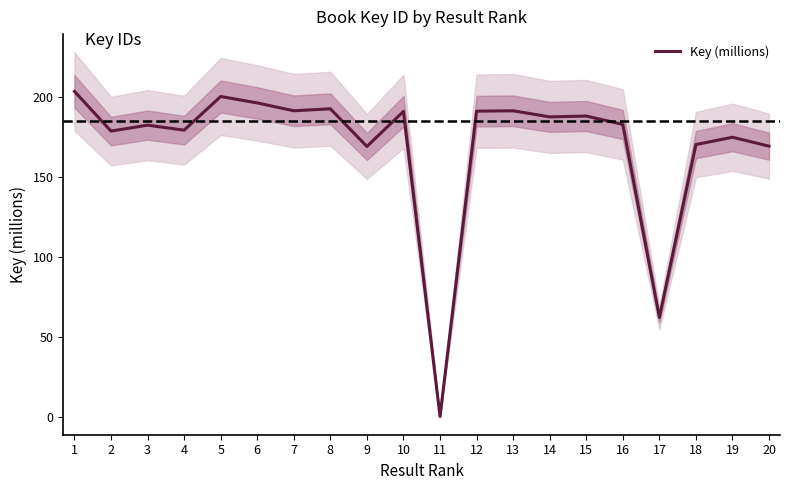

What is the difference between the maximum and minimum values?

202.9